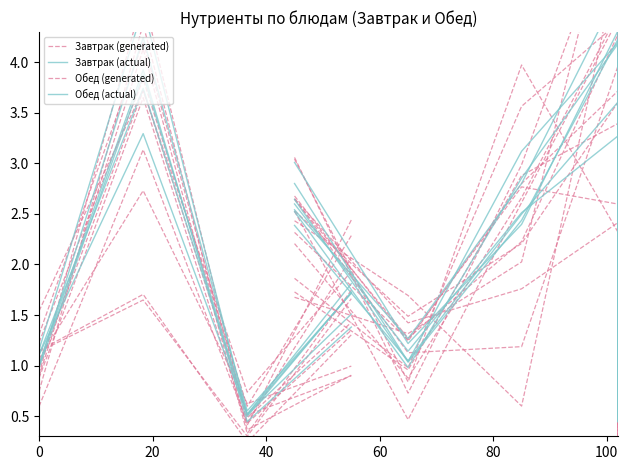

True or false: the data shows 4.4 at 20.

True